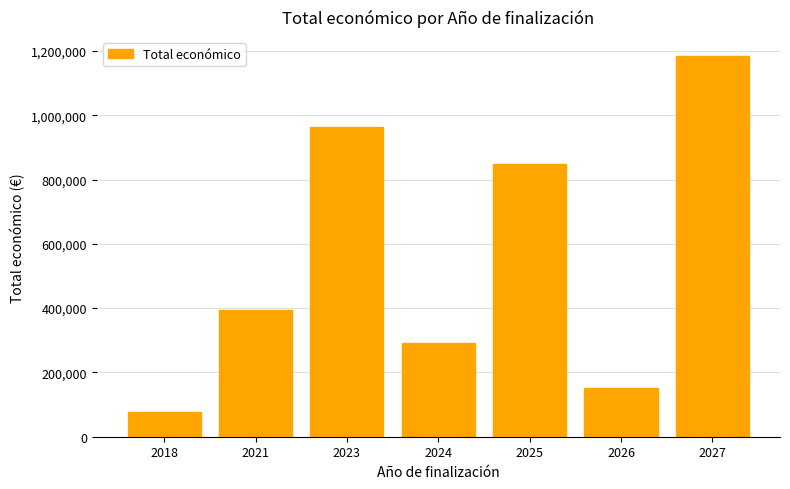

List the labels in order of value, smallest first.

2018, 2026, 2024, 2021, 2025, 2023, 2027